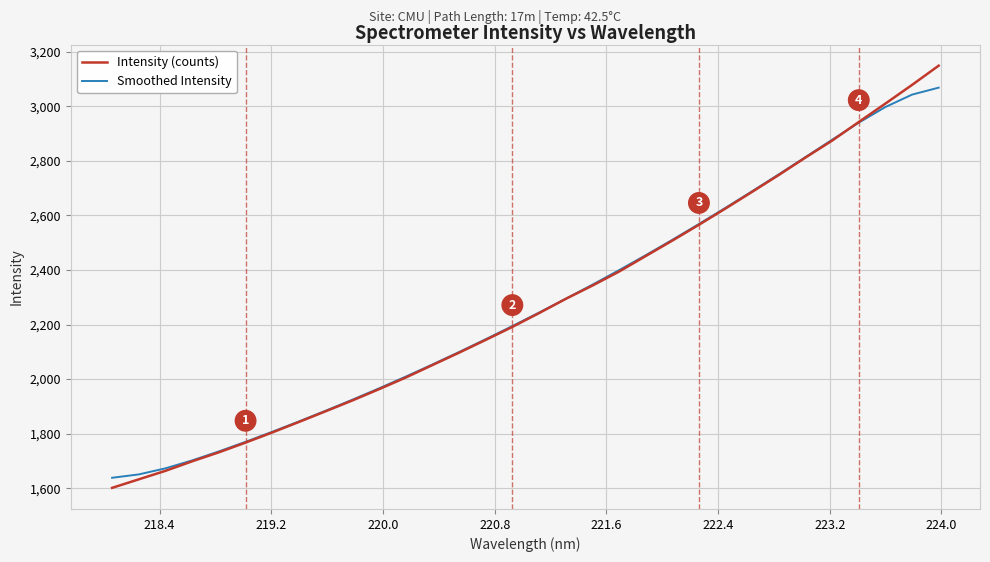

Reading left to right, transcribe all the data shown in this chart.

Intensity (counts): 1601.5	1632.8	1664.0	1698.8	1731.8	1767.3	1804.4	1843.0	1882.1	1921.7	1963.0	2005.6	2051.3	2096.7	2143.6	2191.2	2241.6	2293.8	2342.5	2393.8	2450.6	2507.3	2565.4	2625.2	2686.3	2748.1	2811.8	2873.9	2942.0	3009.4	3077.8	3148.4
Smoothed Intensity: 1638.5	1650.8	1673.2	1702.2	1735.1	1770.2	1806.9	1844.9	1884.0	1924.4	1966.0	2009.0	2053.4	2099.1	2146.1	2194.3	2243.6	2294.1	2345.8	2399.0	2453.8	2510.2	2568.3	2627.7	2688.5	2750.4	2813.5	2877.1	2939.5	2996.9	3042.3	3067.8